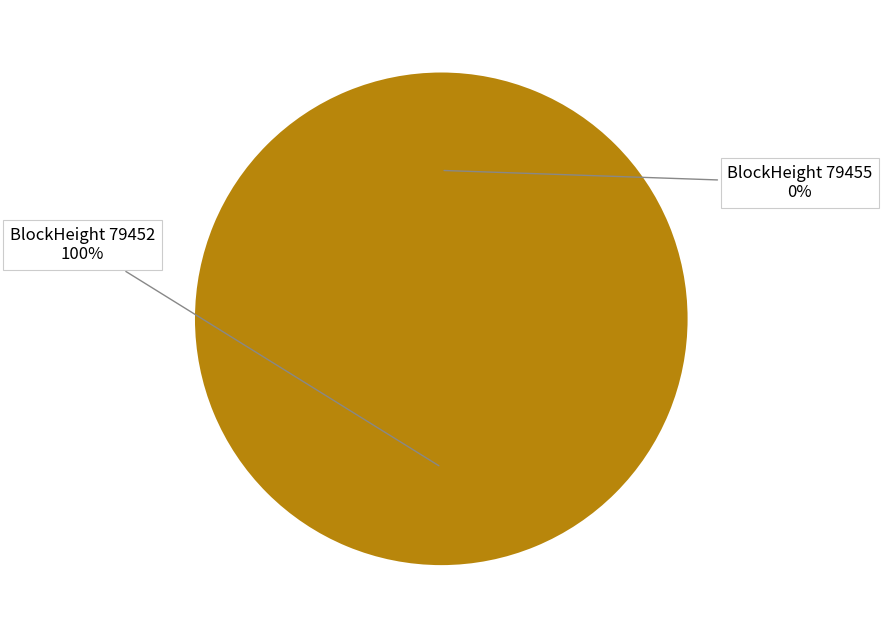

Which has a higher value, 79452 or 79455?

79452